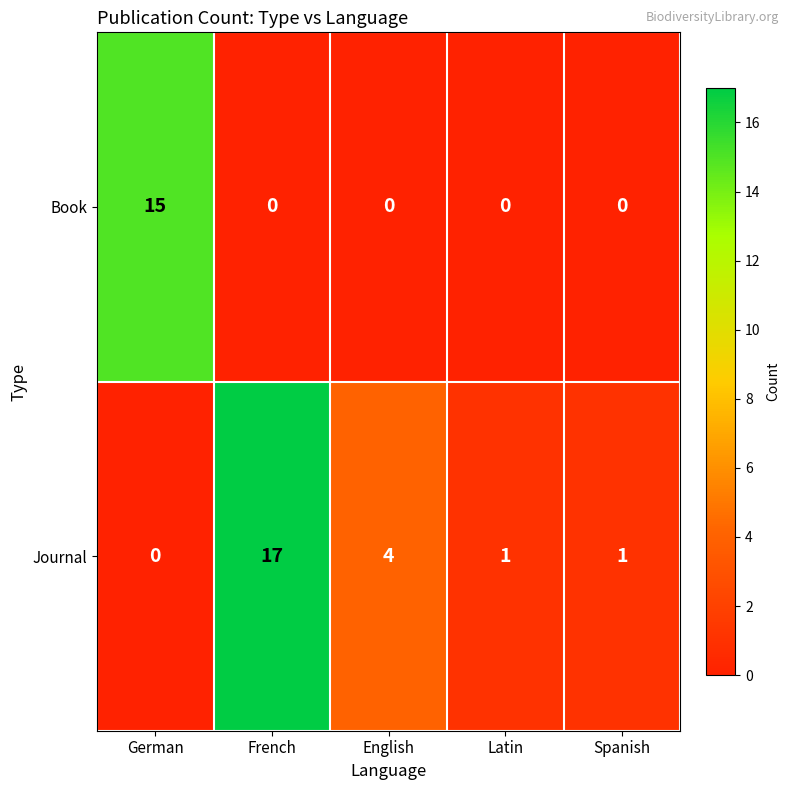

At which category is the sum across all series the highest?

French